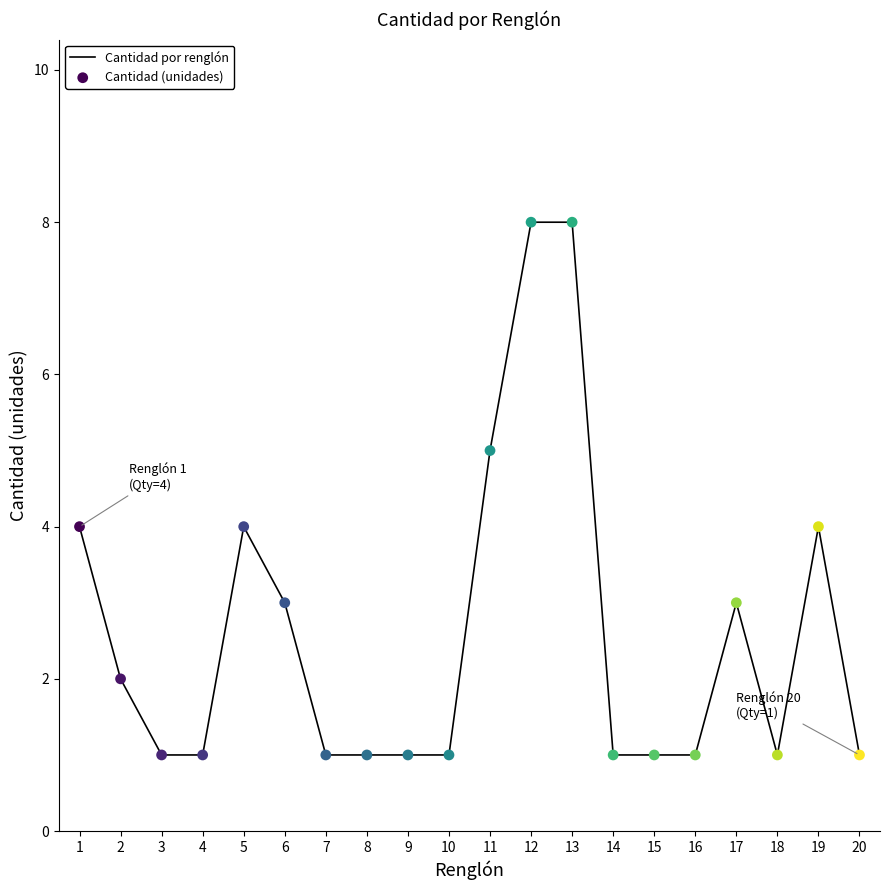

What is the ratio of the value at 4 to the value at 11?

0.2